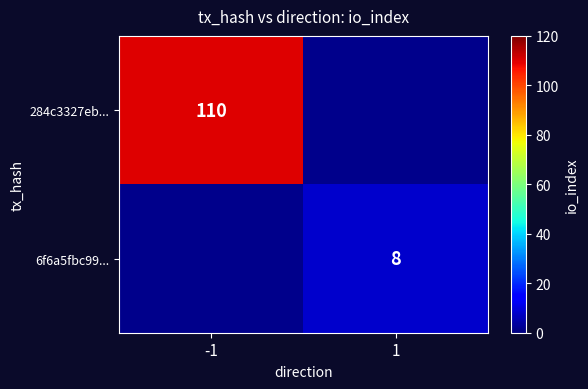

How many series are shown in this chart?

2